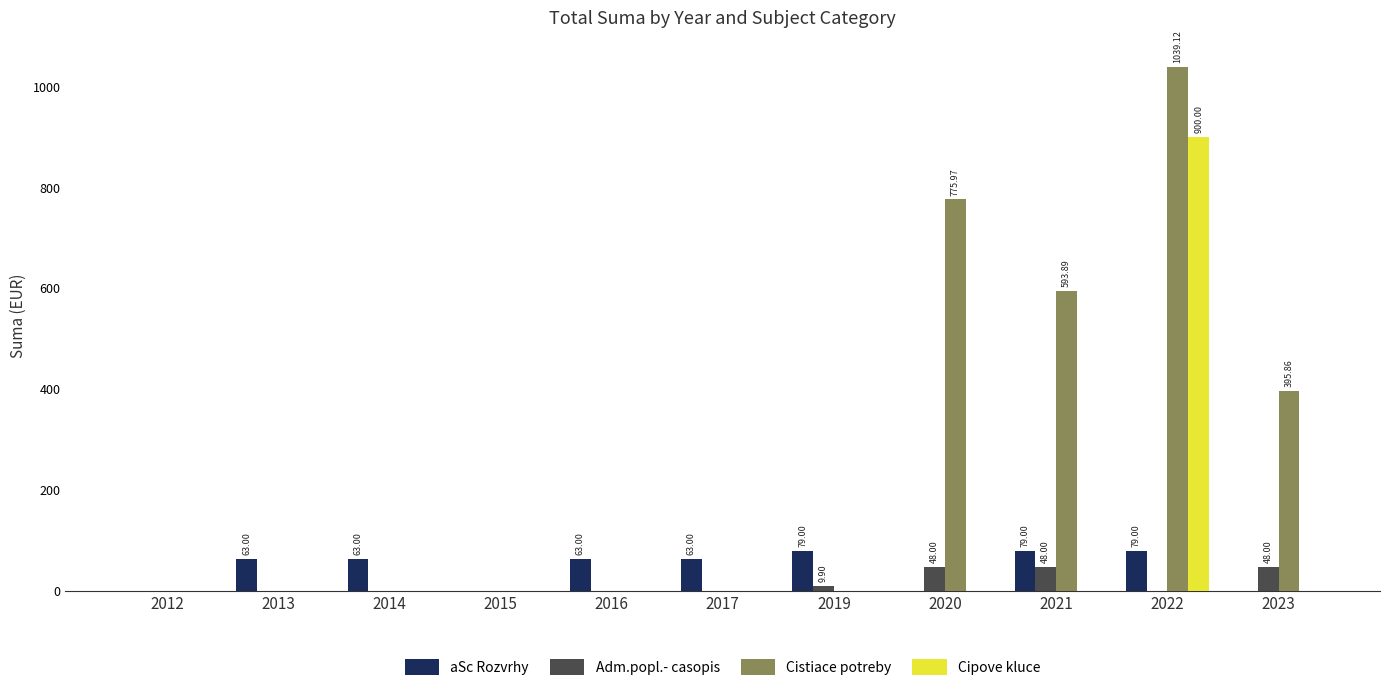

Which series has the largest total across all categories?

Cistiace potreby